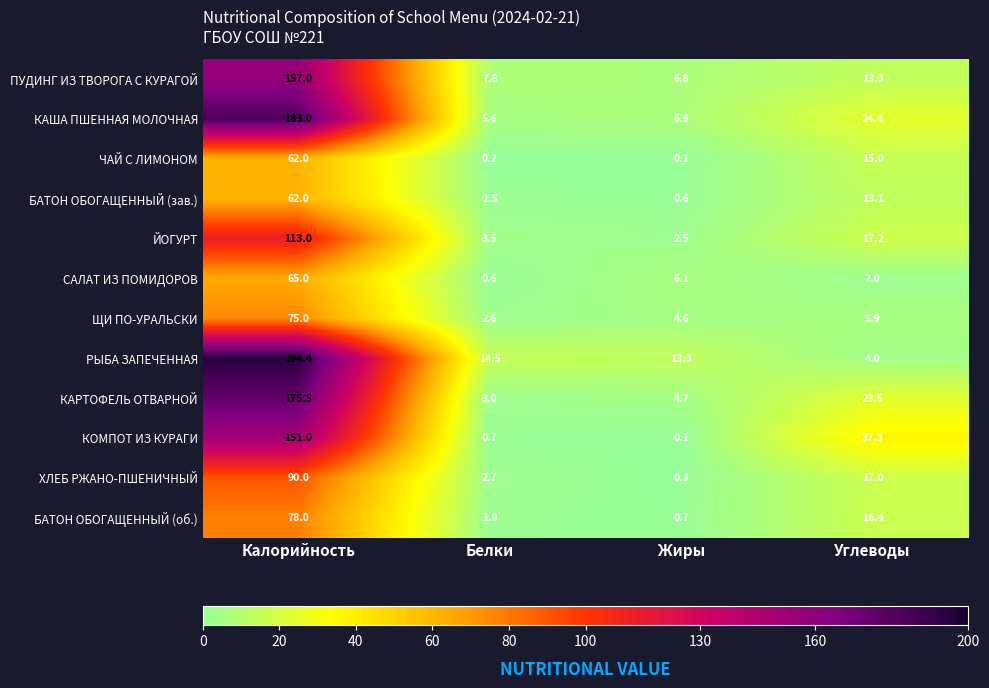

Which series has the widest spread of values?

РЫБА ЗАПЕЧЕННАЯ